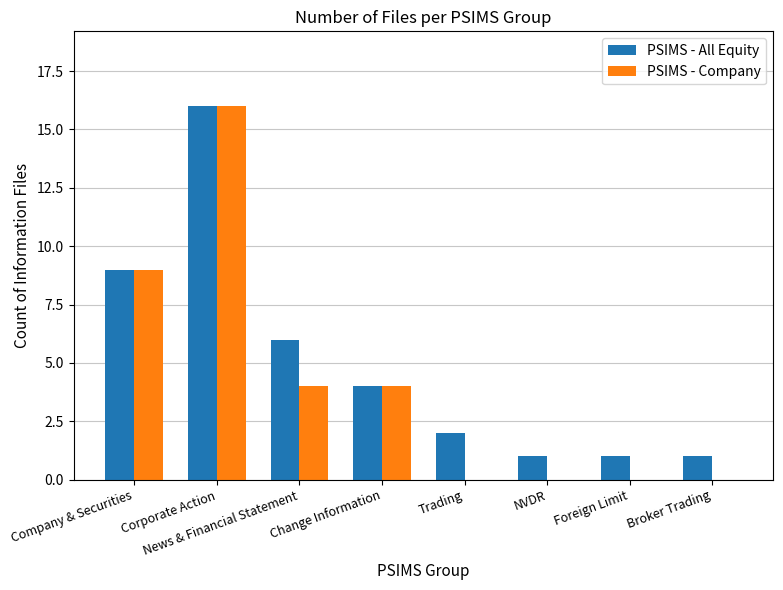

What is the highest value of the PSIMS - Company series?

16